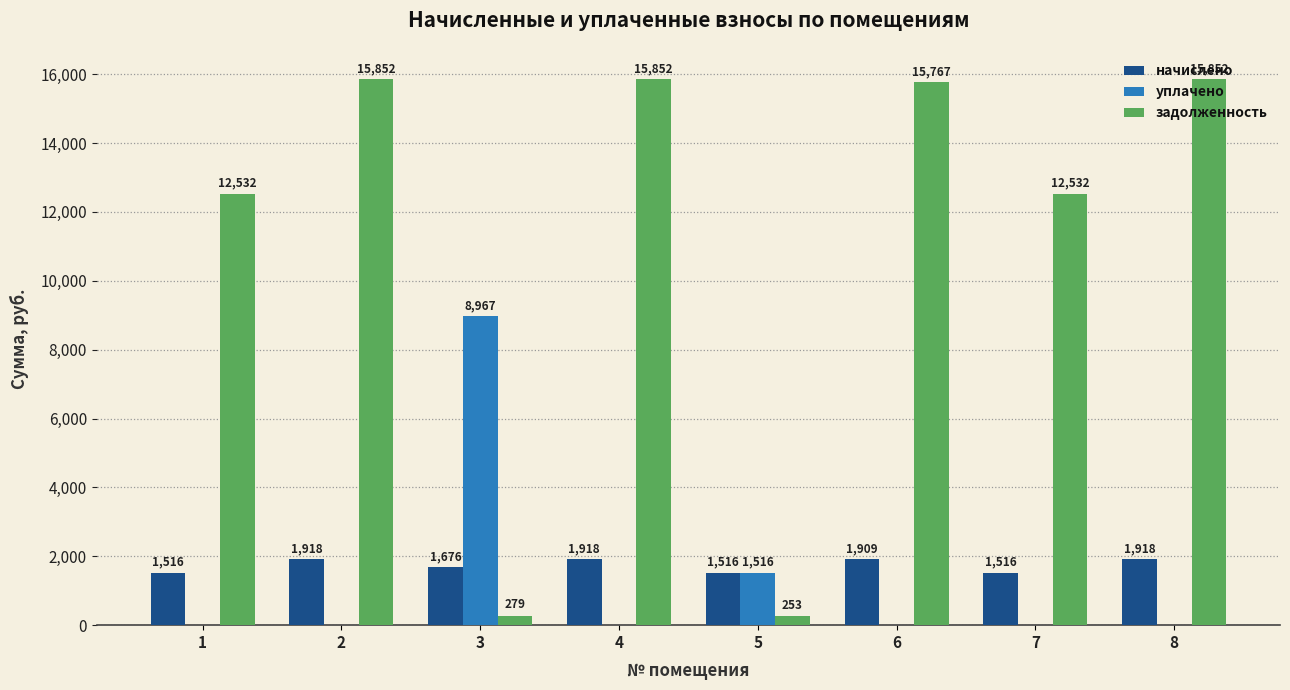

How many distinct data groups are displayed?

3